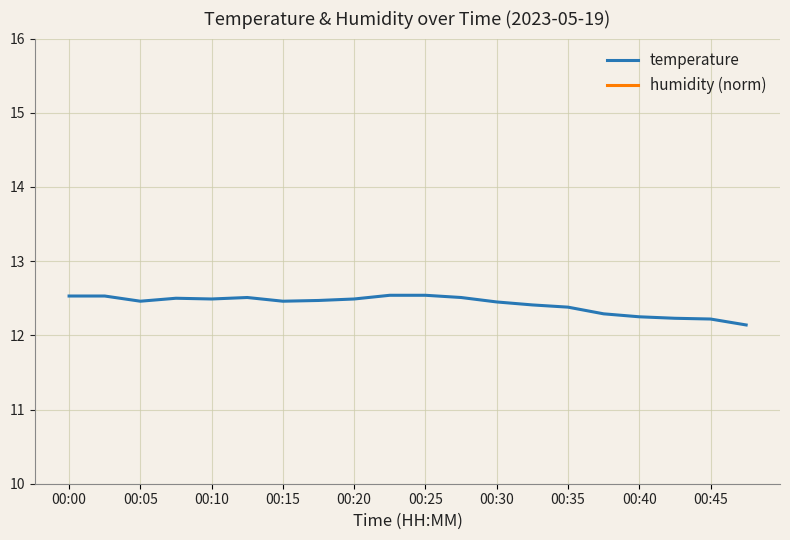

True or false: temperature has a value of 18.5 at 00:45.

False